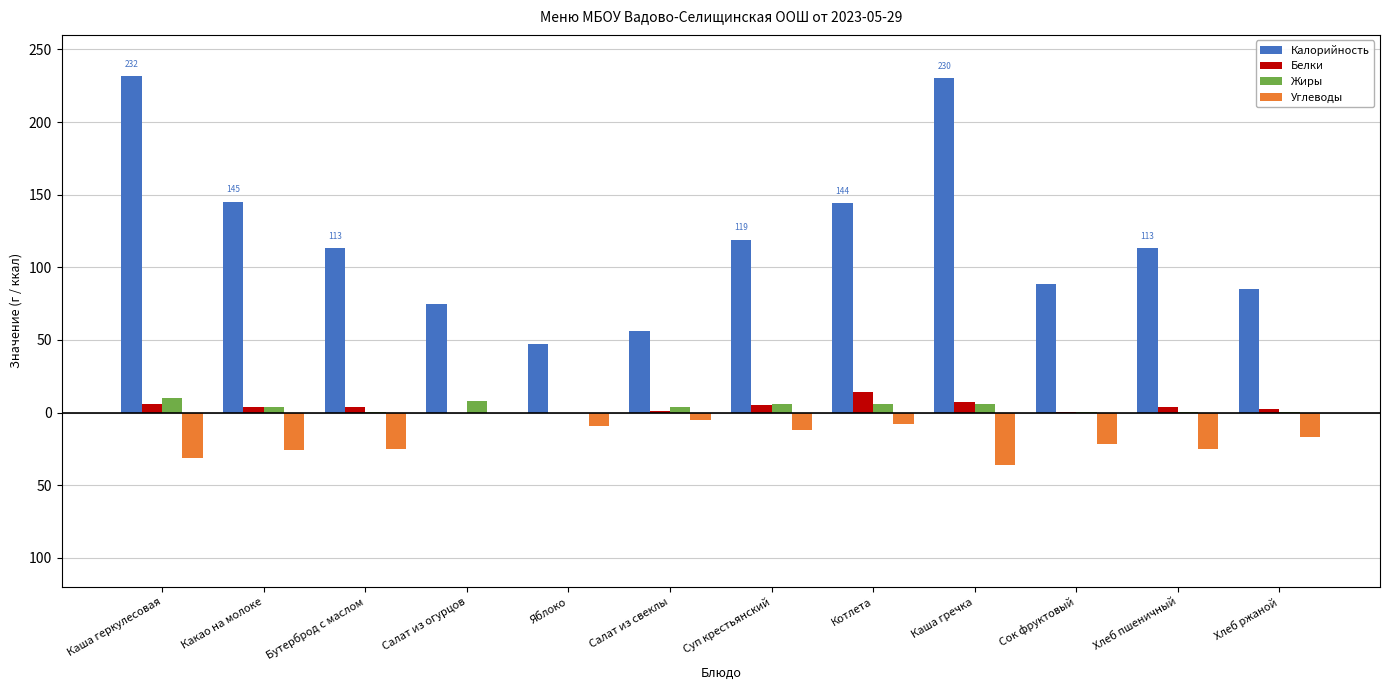

What are all the series names shown in the legend?

Калорийность, Белки, Жиры, Углеводы